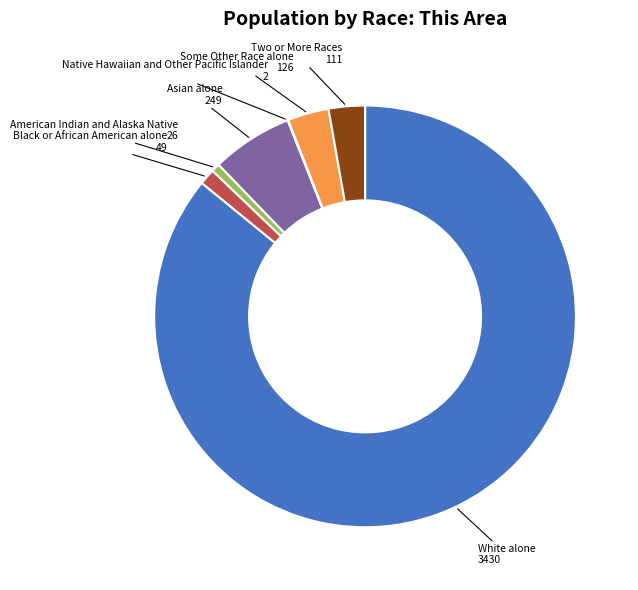

True or false: Some Other Race alone accounts for 3% of the total.

True